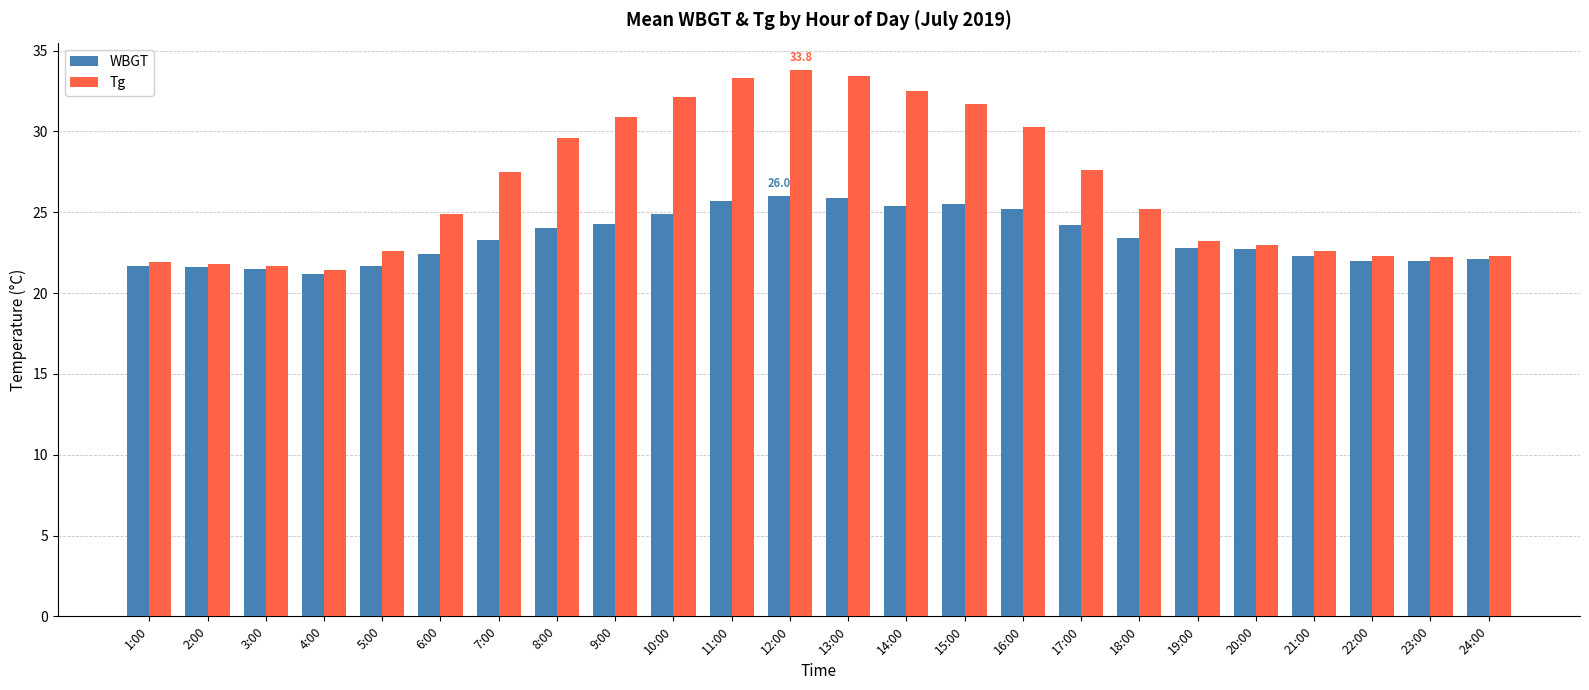

What is the value of the Tg bar at the 15th from the left?

31.7